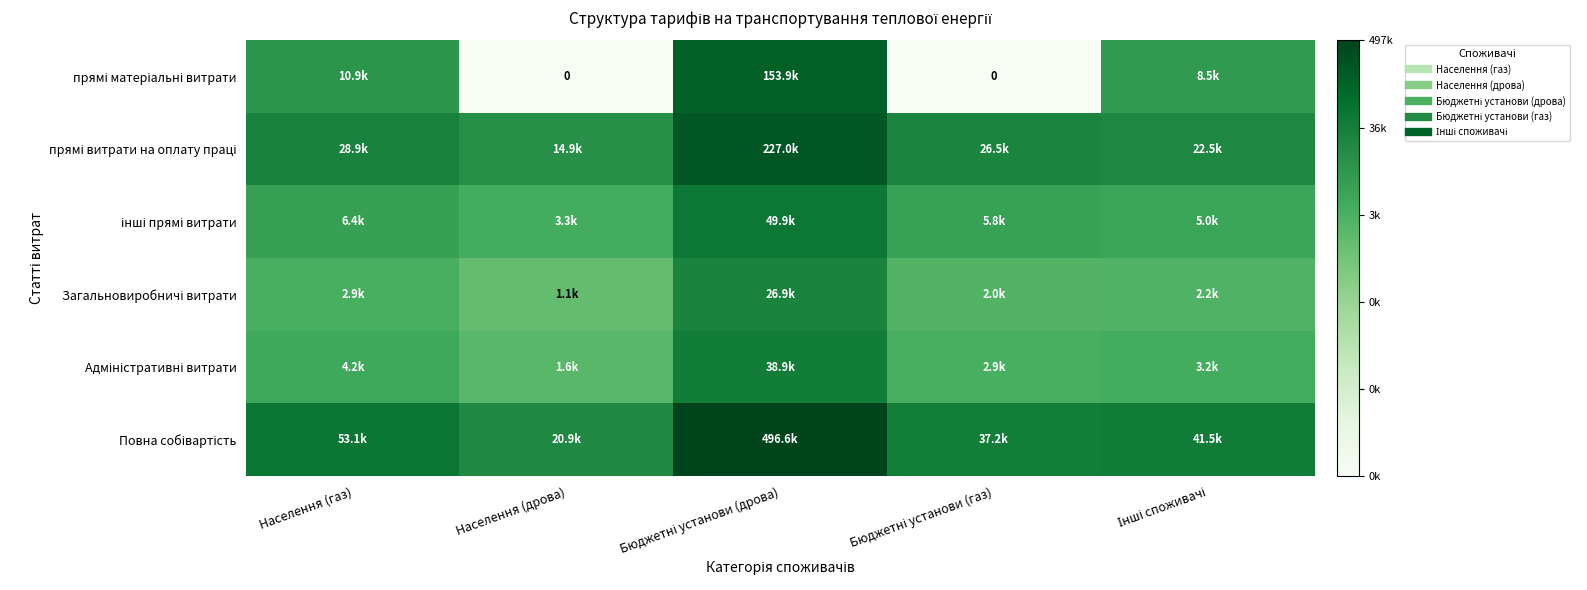

Which category has the lowest value in the прямі матеріальні витрати series?

Населення (дрова)